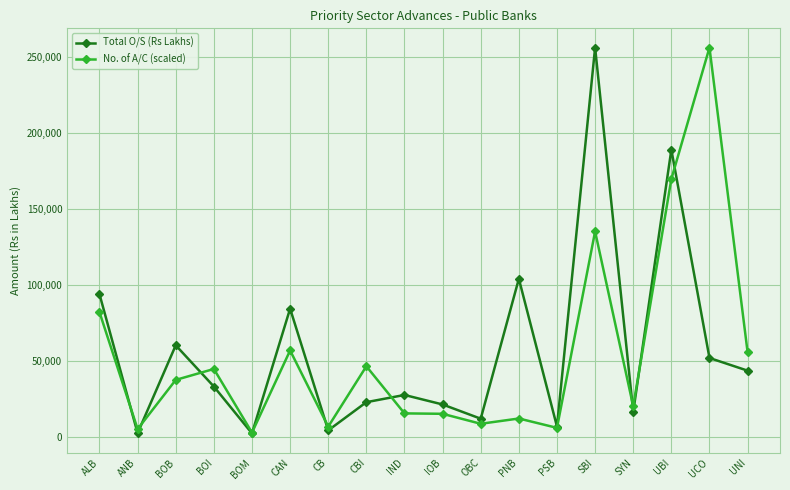

True or false: No. of A/C (scaled) has a value of 63240.8 at SBI.

False